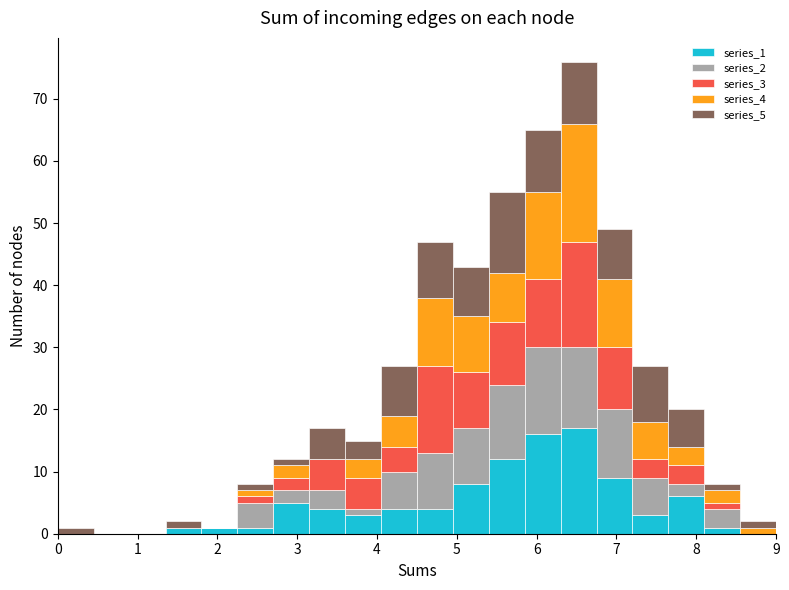

What is the total height of the stacked bar covering 4.50 to 4.95 on the x-axis? Neither the bar edges nor the heights are printed on the chart, so give them approximately, as read against the axes.

47